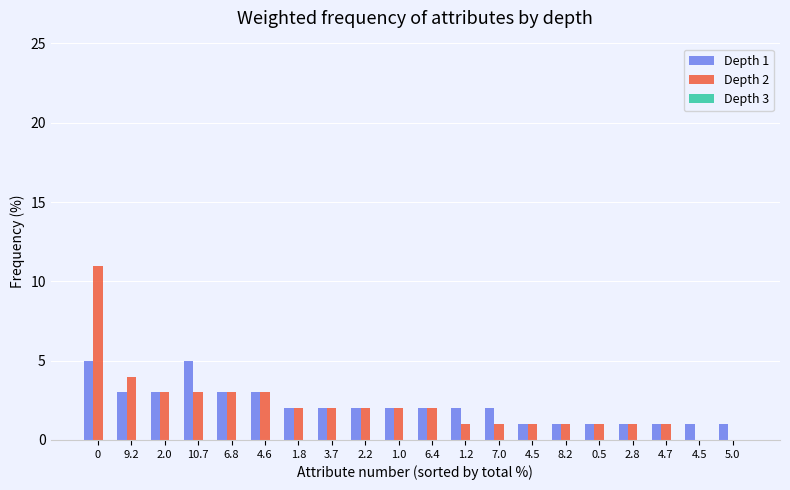

Reading left to right, transcribe all the data shown in this chart.

Depth 1: 0=5	9.2=3	2.0=3	10.7=5	6.8=3	4.6=3	1.8=2	3.7=2	2.2=2	1.0=2	6.4=2	1.2=2	7.0=2	4.5=1	8.2=1	0.5=1	2.8=1	4.7=1	4.5=1	5.0=1
Depth 2: 0=11	9.2=4	2.0=3	10.7=3	6.8=3	4.6=3	1.8=2	3.7=2	2.2=2	1.0=2	6.4=2	1.2=1	7.0=1	4.5=1	8.2=1	0.5=1	2.8=1	4.7=1	4.5=0	5.0=0
Depth 3: 0=0	9.2=0	2.0=0	10.7=0	6.8=0	4.6=0	1.8=0	3.7=0	2.2=0	1.0=0	6.4=0	1.2=0	7.0=0	4.5=0	8.2=0	0.5=0	2.8=0	4.7=0	4.5=0	5.0=0